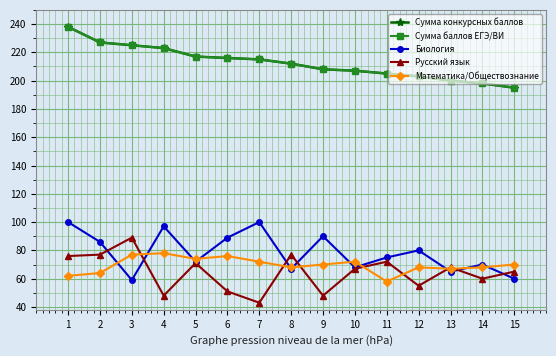

True or false: Сумма баллов ЕГЭ/ВИ and Русский язык cross at least once.

False